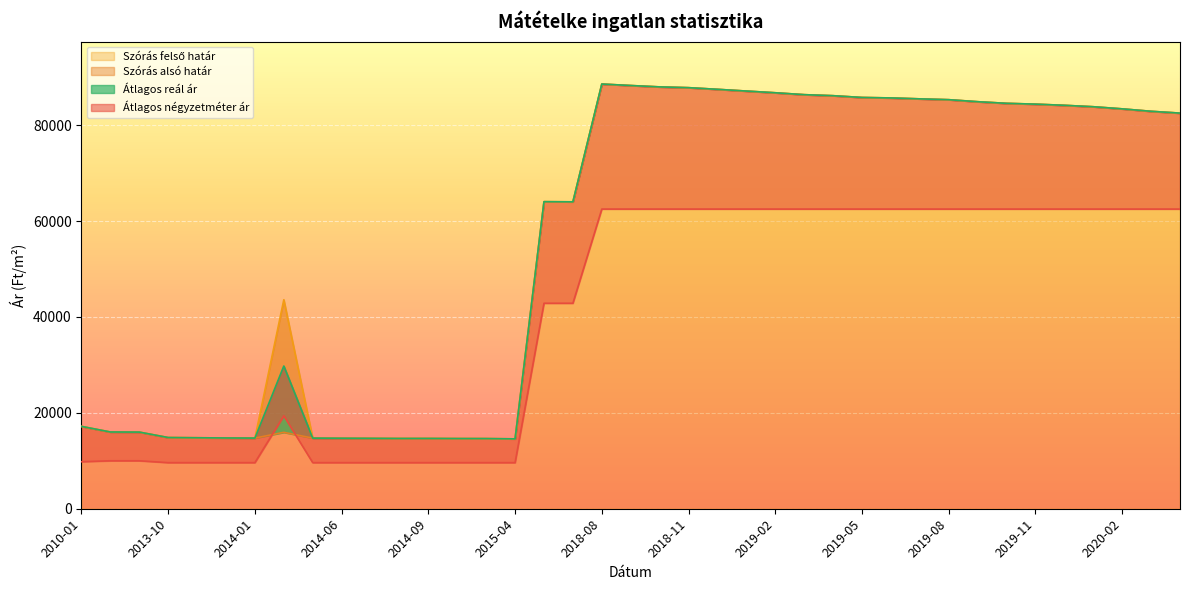

At how many categories does at least one series exceed 56675?

23